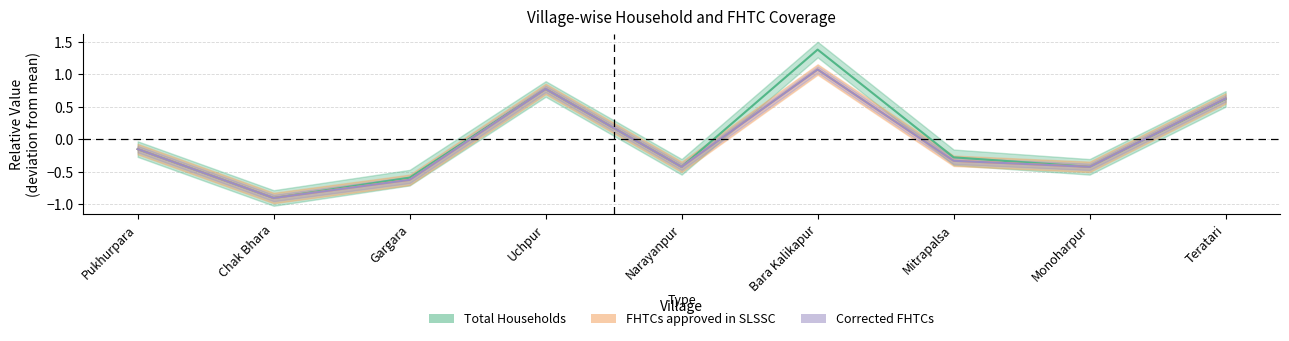

What is the sum of the Total Households values at Chak Bhara and Mitrapalsa?

-1.2